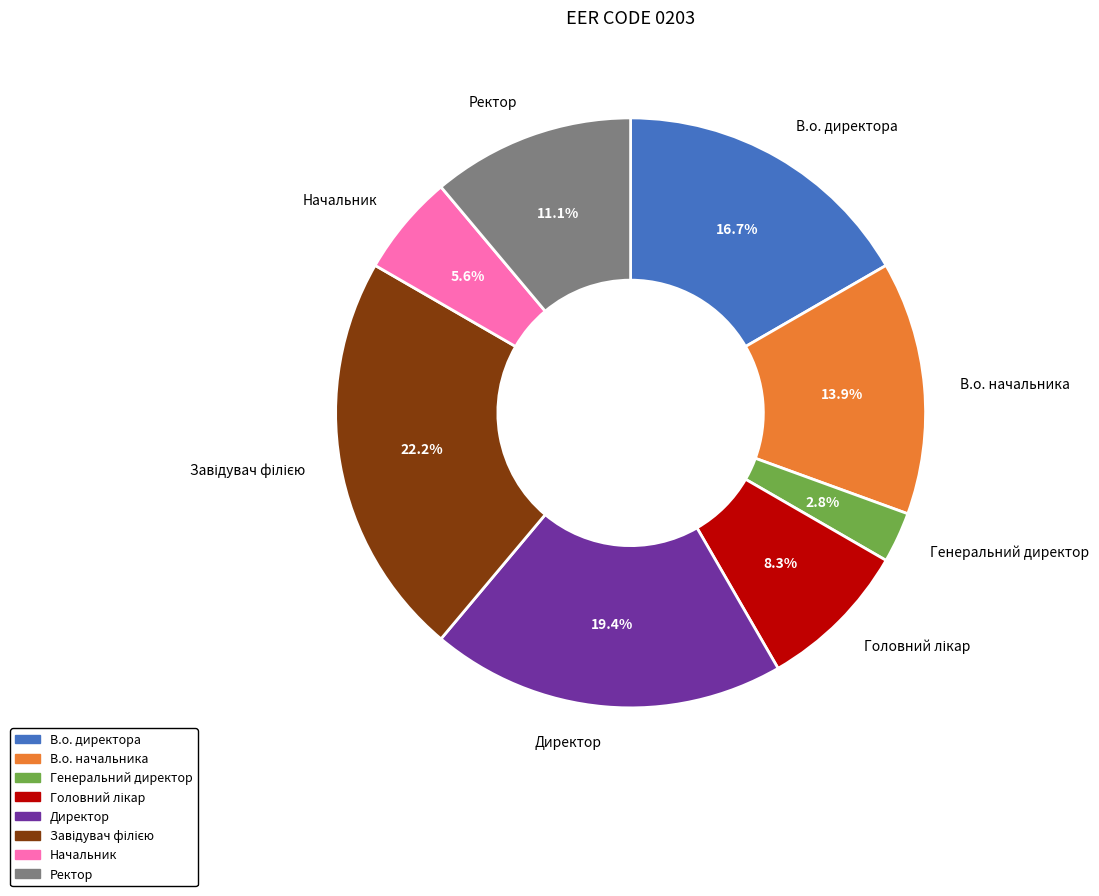

What portion of the pie excludes Начальник?

94.4%